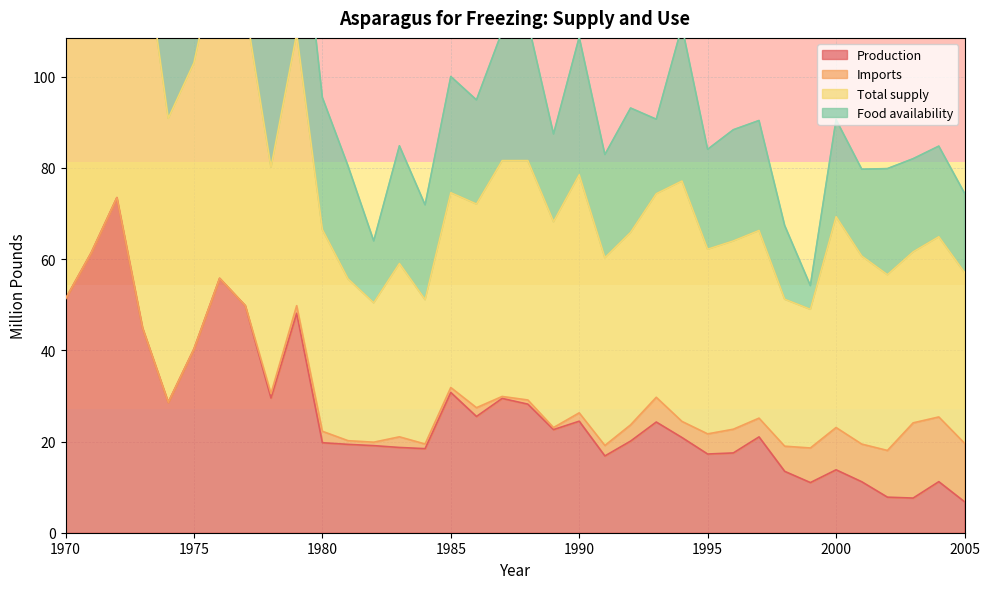

What is the greatest value displayed?

167.9